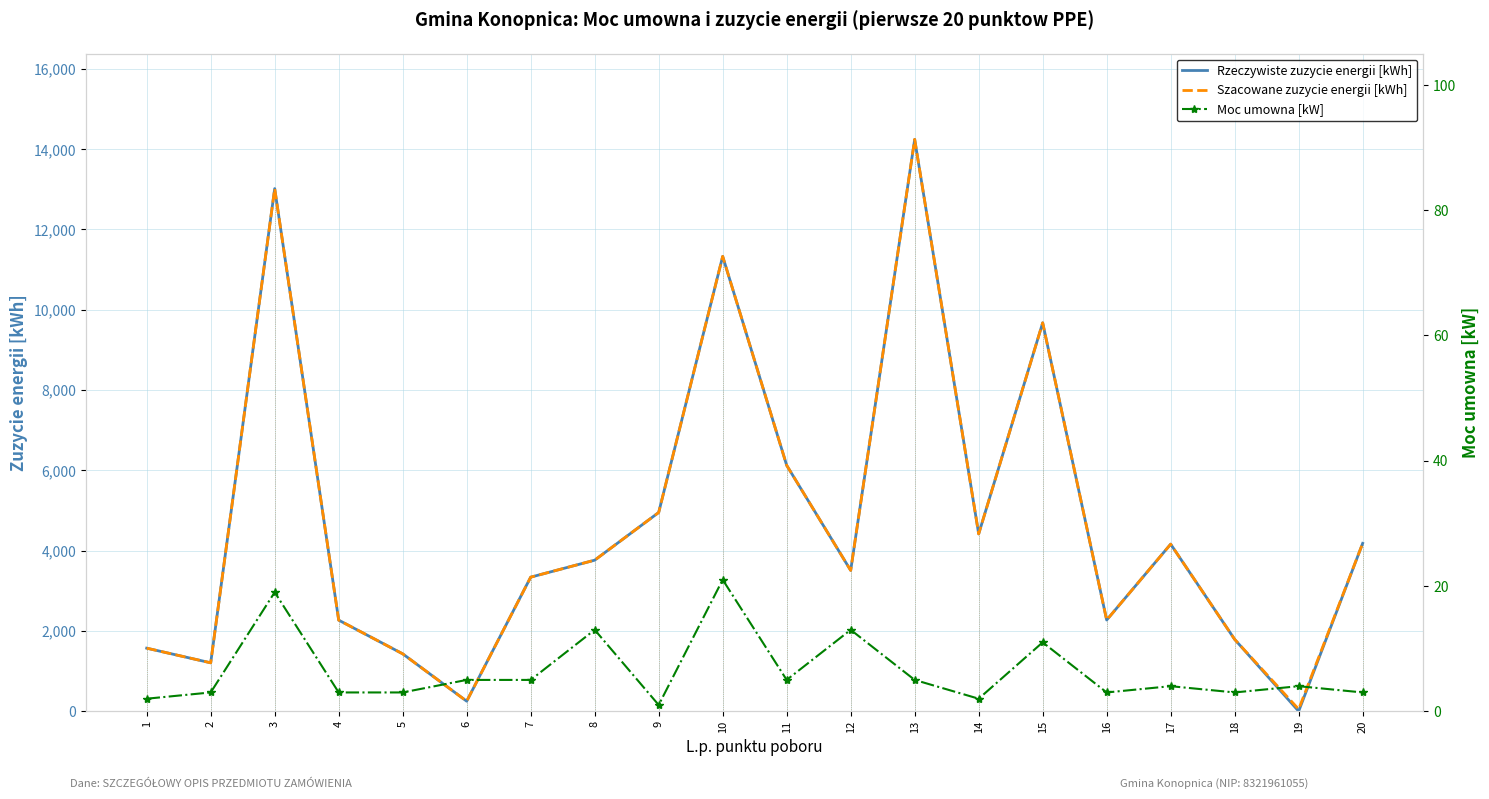

Which category has the lowest value in the Moc umowna [kW] series?

9